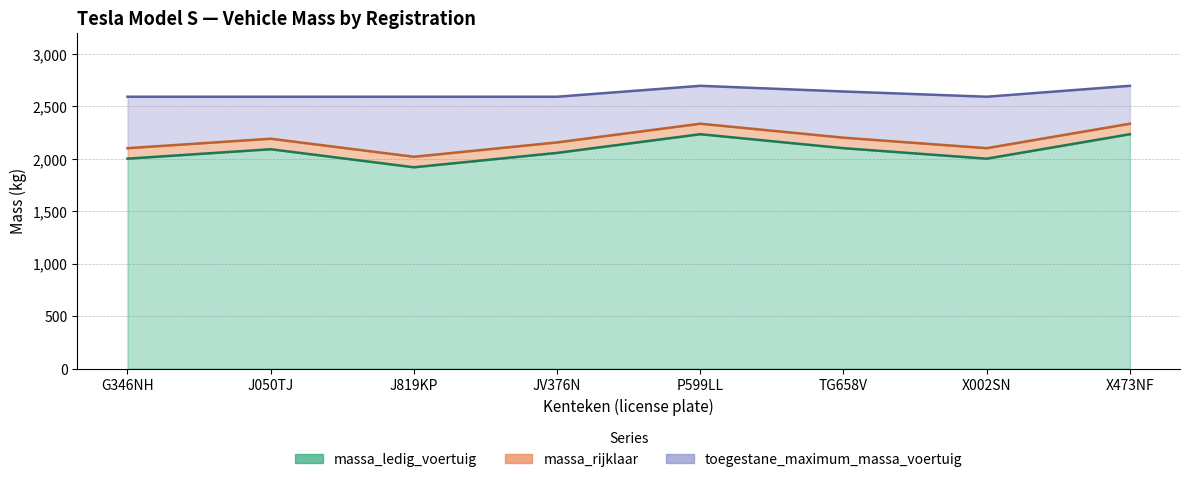

What is the sum of the massa_rijklaar values at G346NH and J819KP?

4118